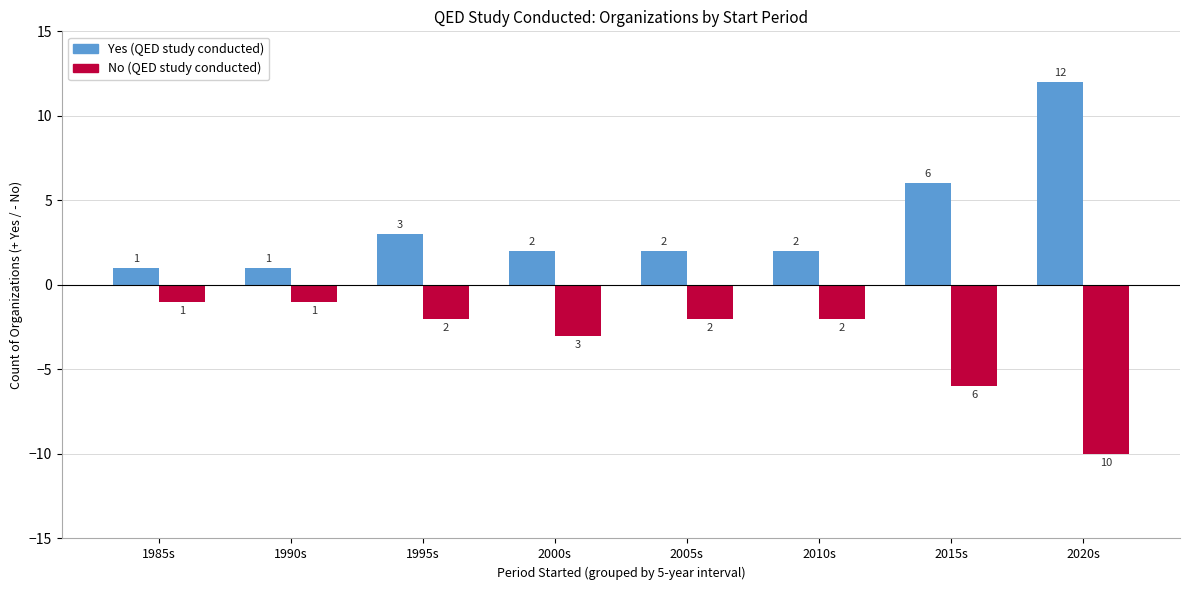

What position from the right is 2020s?

1